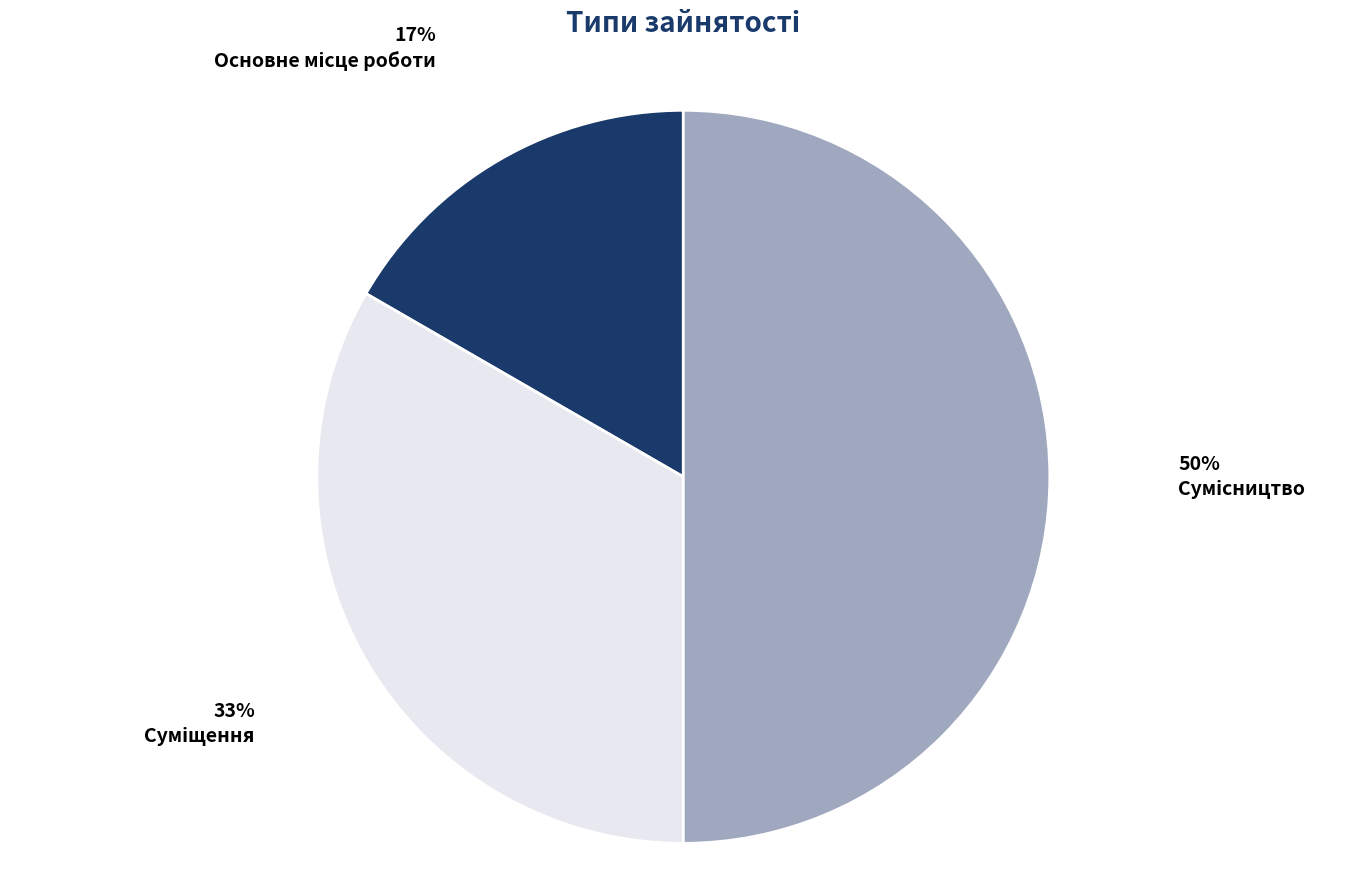

To the nearest percent, what is the average slice percentage?

33%